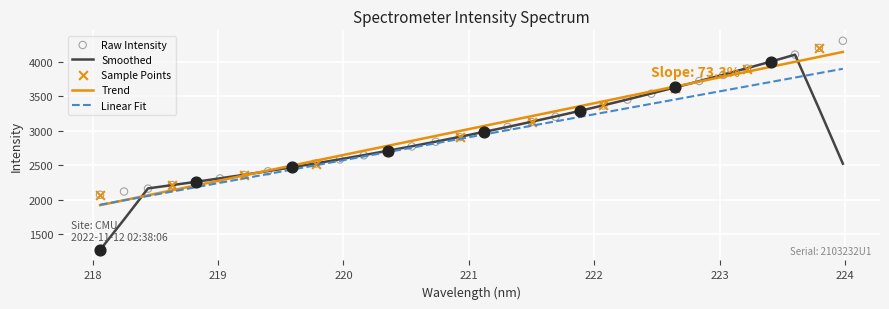

What is the change in value from 218.442 to 222.4538?

+1376.8